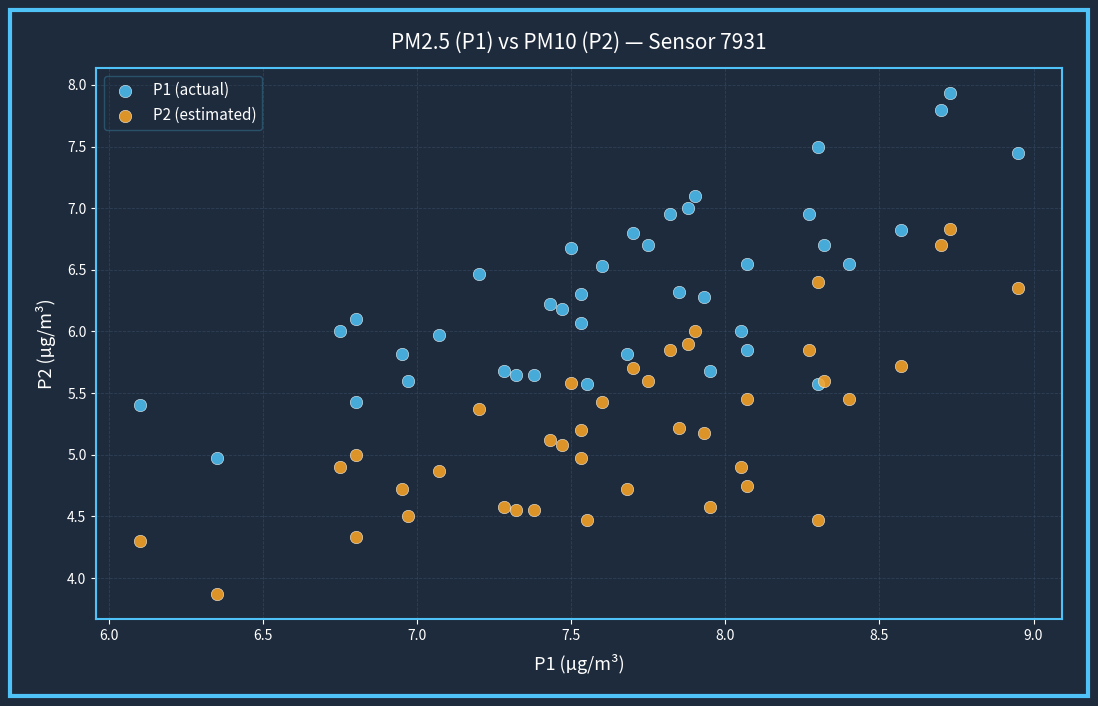

Which series contains the lowest Y value?

P2 (estimated)